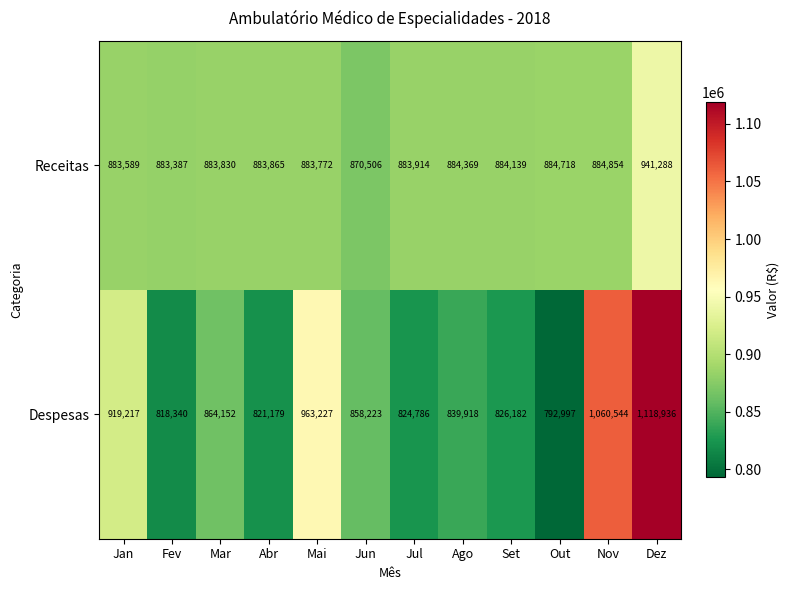

Read the Despesas value at Fev, to the nearest 50.

818350